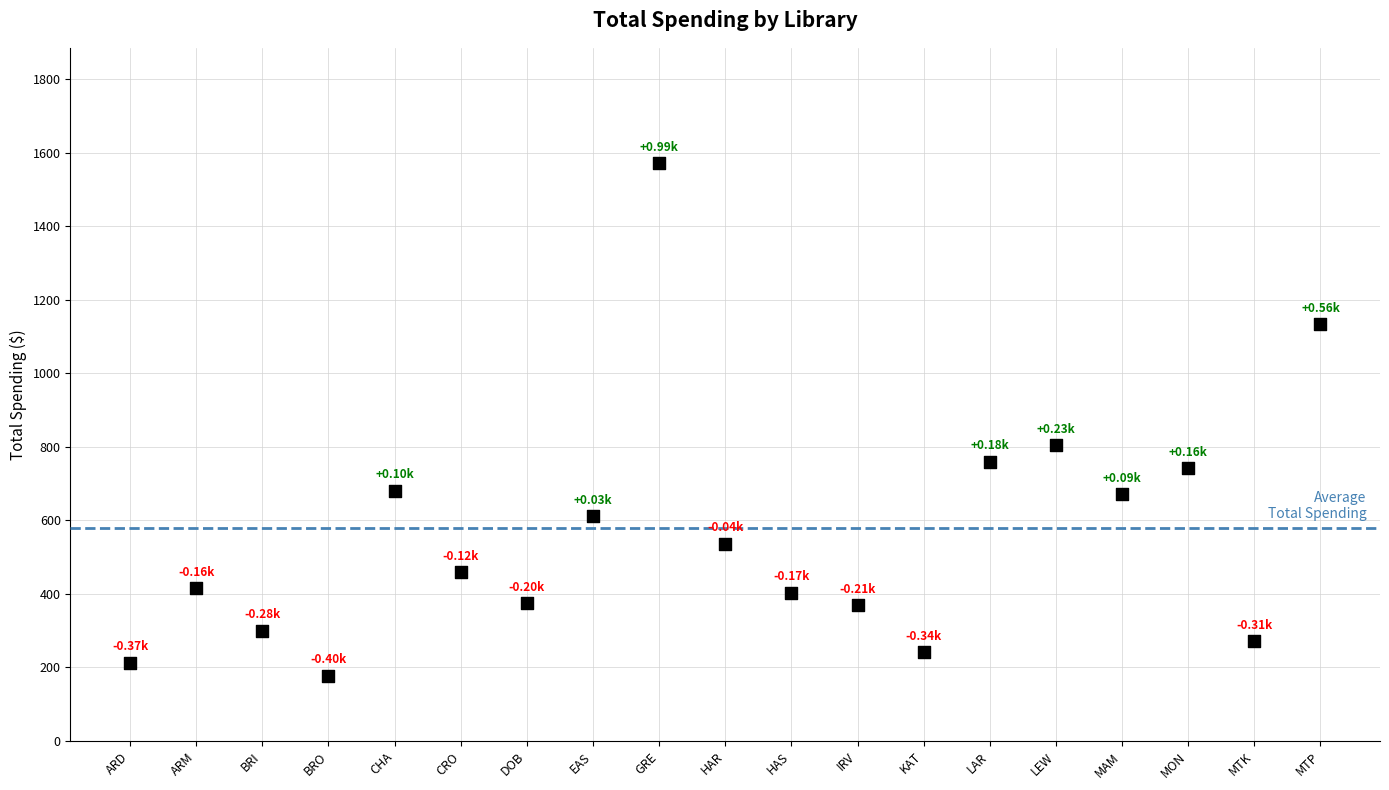

What is the range of Y values (max minus min)?

1393.2